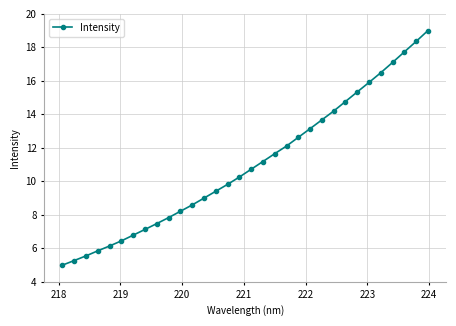

Reading right to left, transcribe all the data shown in this chart.

19.0	18.4	17.7	17.1	16.5	15.9	15.3	14.8	14.2	13.7	13.1	12.6	12.1	11.7	11.2	10.7	10.3	9.8	9.4	9.0	8.6	8.2	7.8	7.5	7.1	6.8	6.4	6.1	5.9	5.6	5.3	5.0